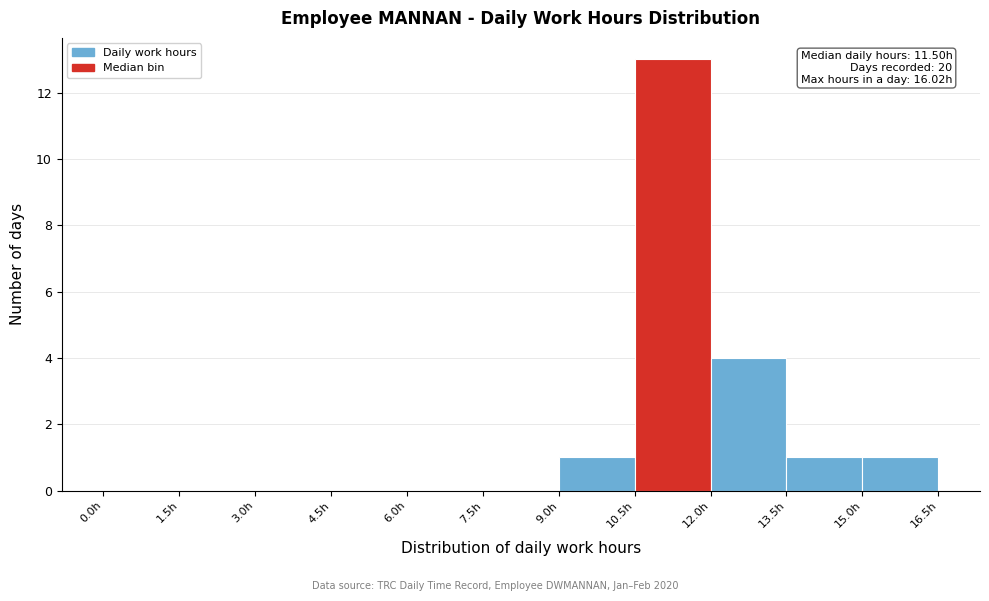

Which range on the x-axis has the tallest bar?

10.5 to 12.0